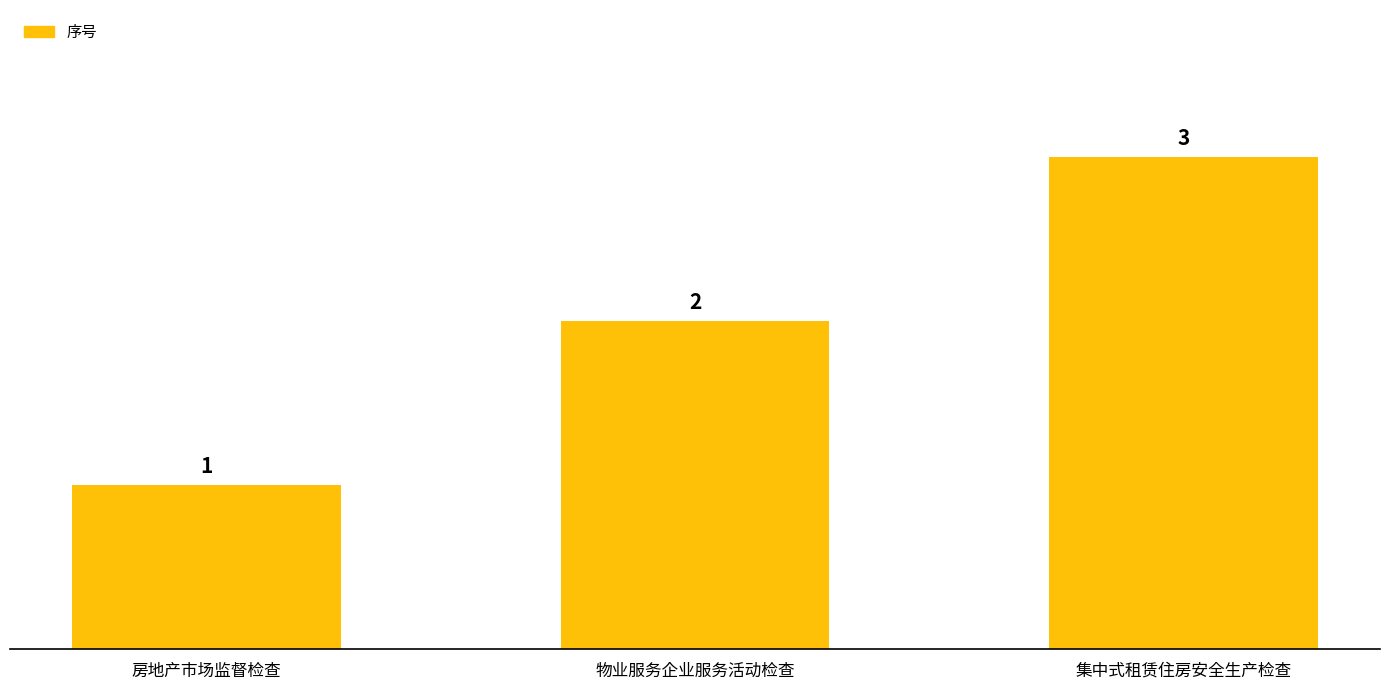

The value at 集中式租赁住房安全生产检查 is 1. True or false?

False